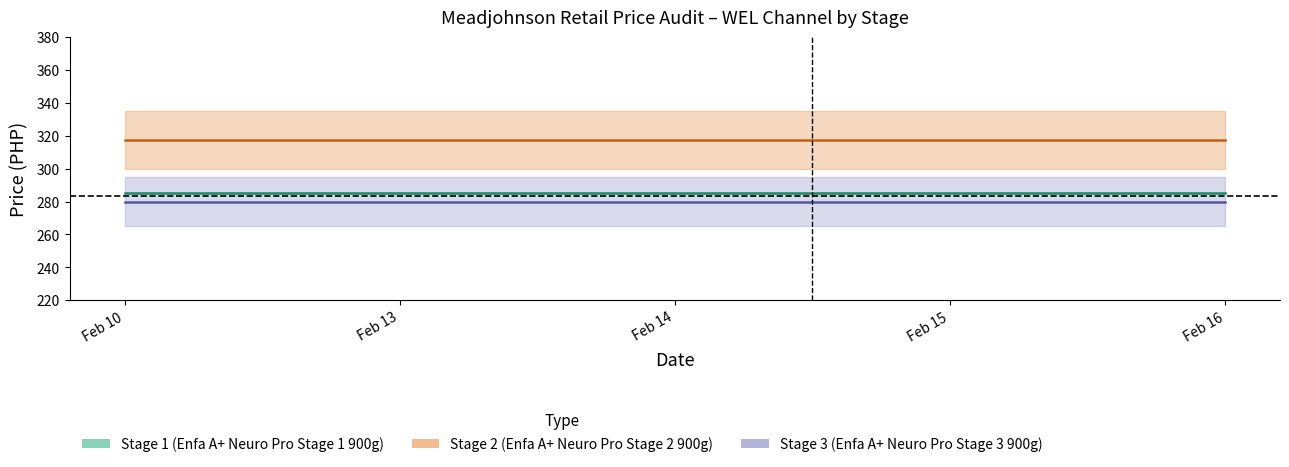

Reading right to left, list all the values displayed in this chart.

Stage 1 Mid: 285.0	285.0	285.0	285.0	285.0
Stage 2 Mid: 317.5	317.5	317.5	317.5	317.5
Stage 3 Mid: 280.0	280.0	280.0	280.0	280.0